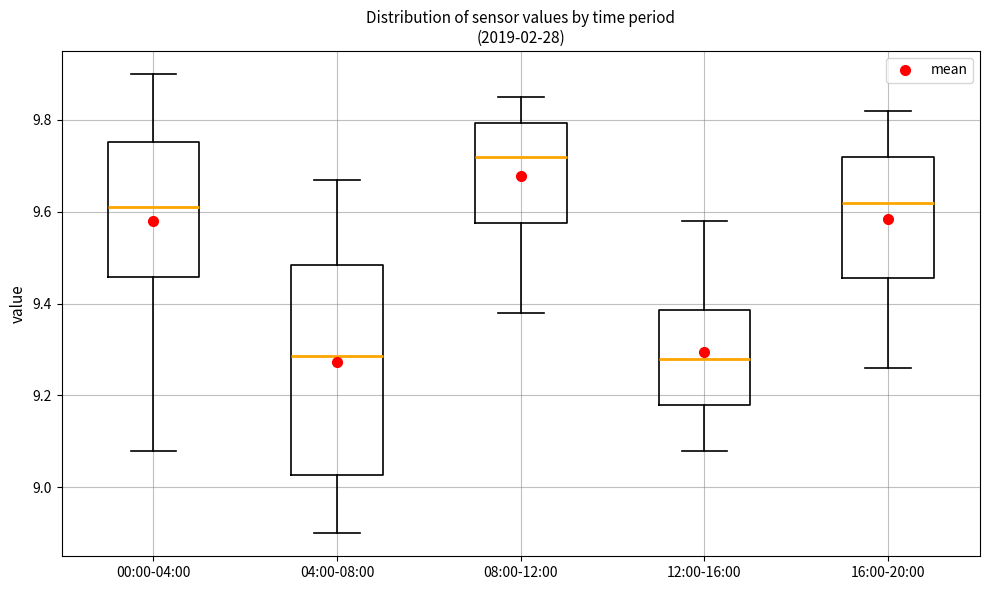

Reading left to right, transcribe this box plot: for each box, give where its median line is, the range the box spans, and where its two whiskers end, as read against the y-axis. The values are not printed on the chart, so give them approximately, as read against the axis.

00:00-04:00: median 9.62, box 9.46 to 9.76, whiskers 9.08 to 9.90
04:00-08:00: median 9.28, box 9.02 to 9.48, whiskers 8.90 to 9.68
08:00-12:00: median 9.72, box 9.58 to 9.80, whiskers 9.38 to 9.86
12:00-16:00: median 9.28, box 9.18 to 9.38, whiskers 9.08 to 9.58
16:00-20:00: median 9.62, box 9.46 to 9.72, whiskers 9.26 to 9.82